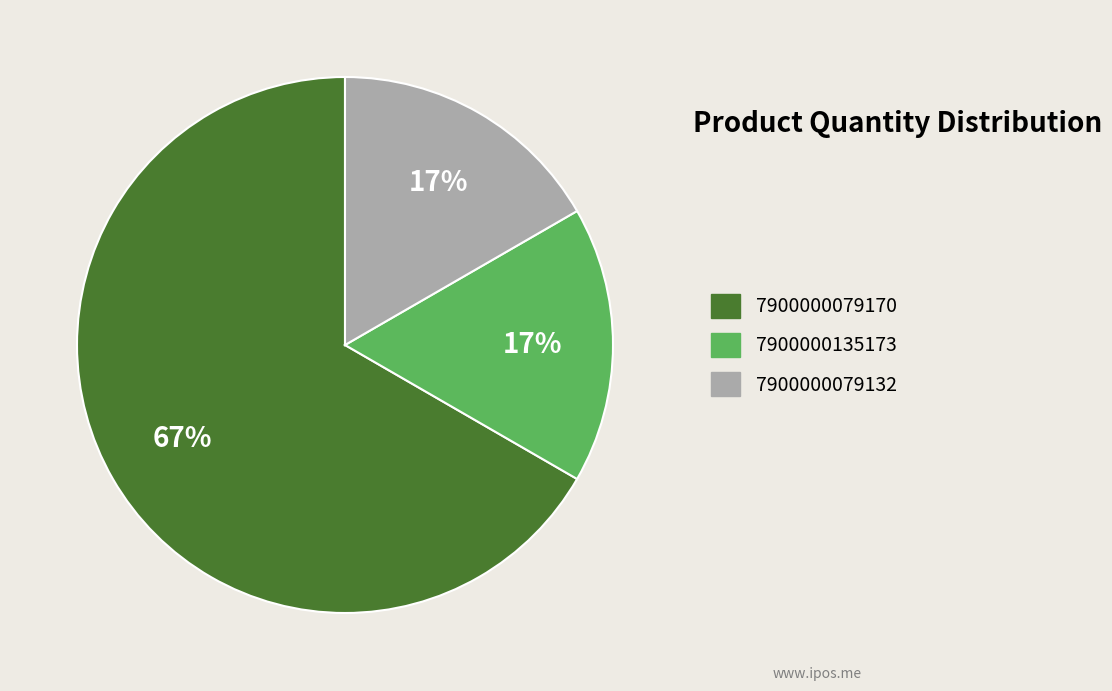

What percentage is the 7900000079132 slice, to the nearest percent?

17%